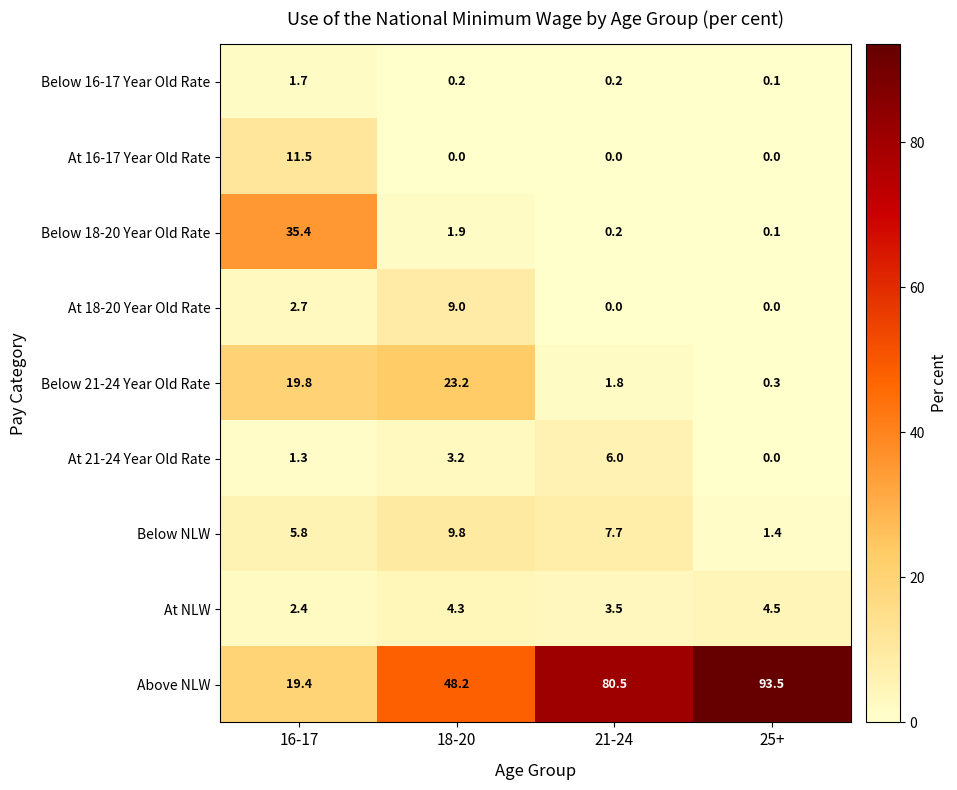

What is the sum of the At 21-24 Year Old Rate values at 18-20 and 25+?

3.2